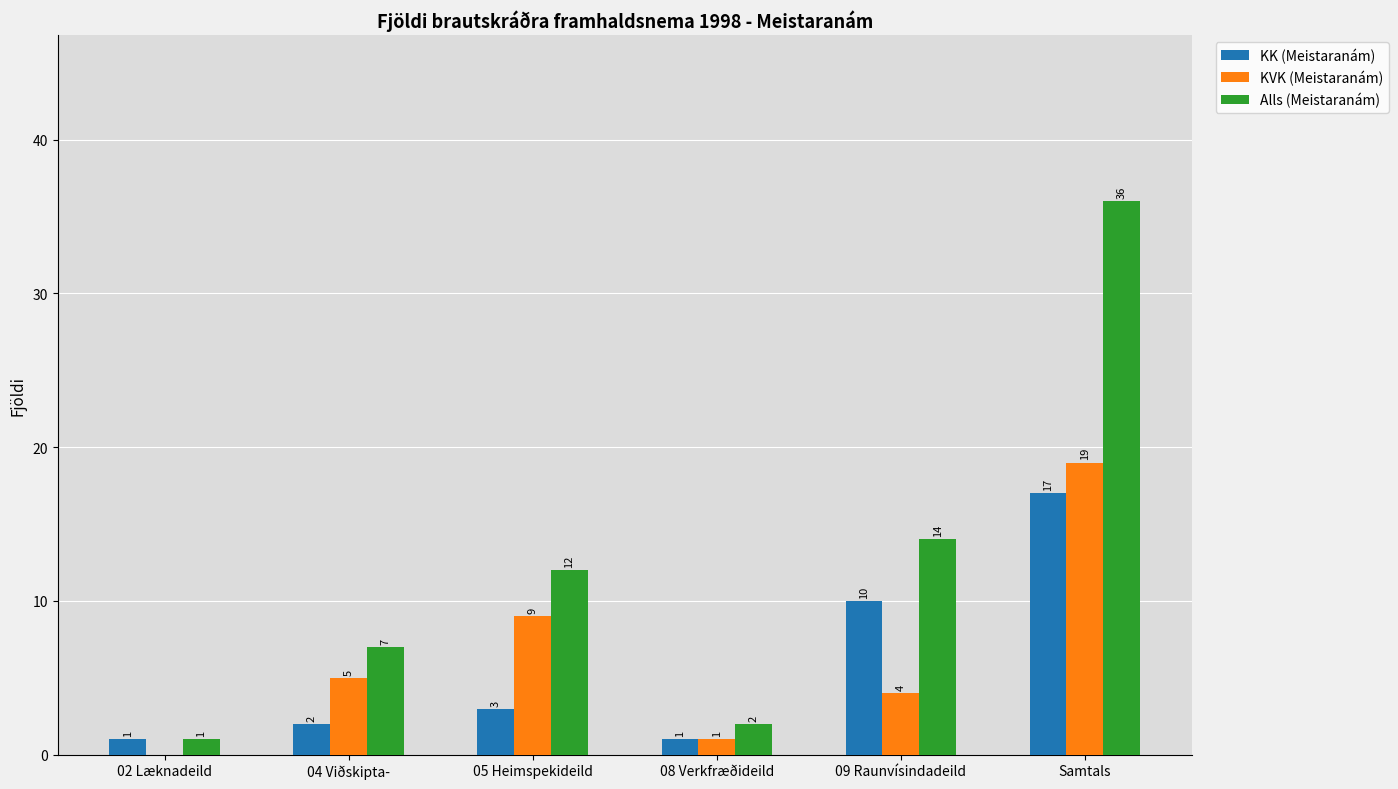

Is the value of Alls (Meistaranám) at 09 Raunvísindadeild greater than the value of KVK (Meistaranám) at 05 Heimspekideild?

Yes